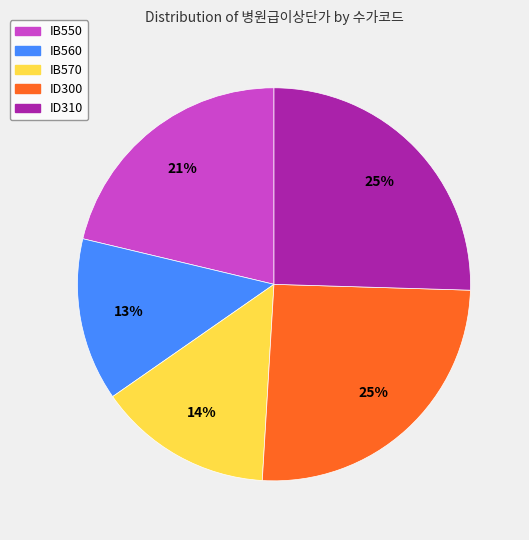

Approximately how many times larger is the value at IB560 compared to ID310?

0.5